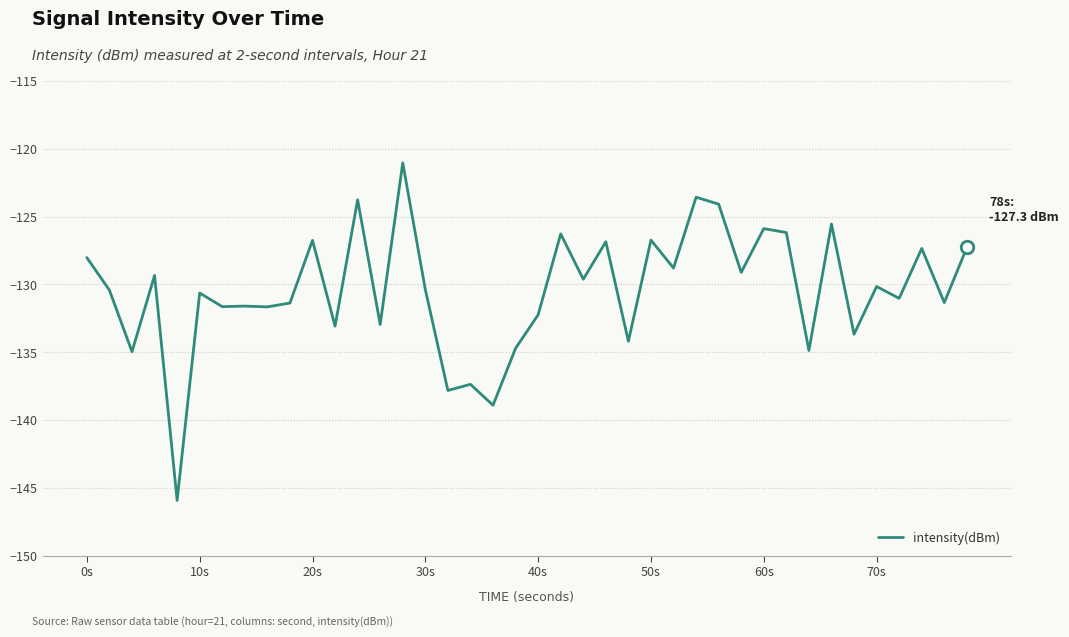

What is the maximum value shown in the chart?

-121.0